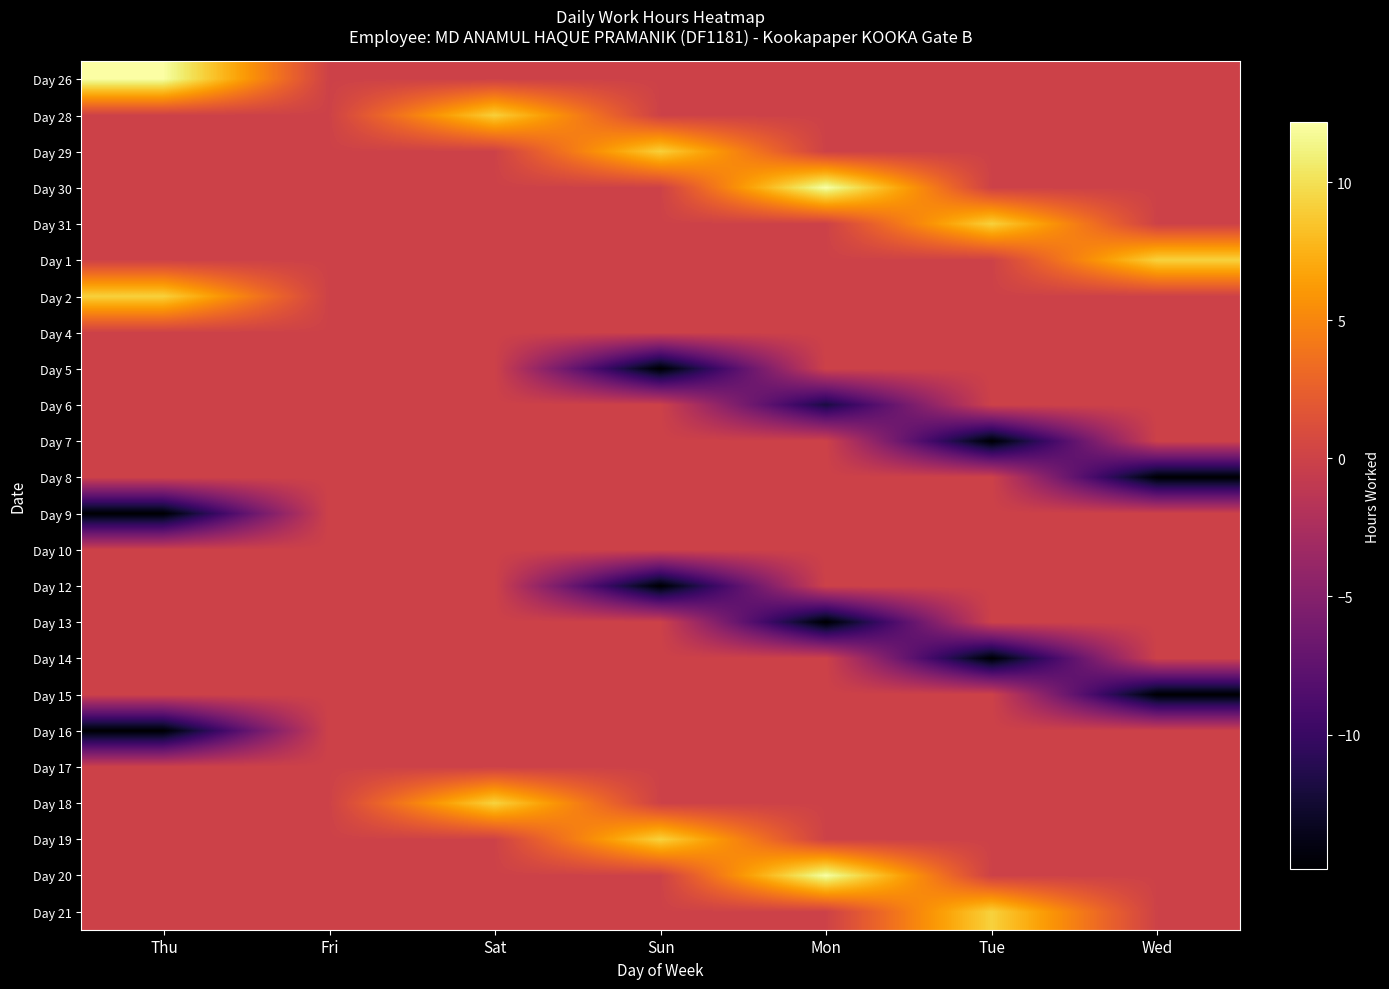

What is the spread (max minus min) of values at Sat?

9.3